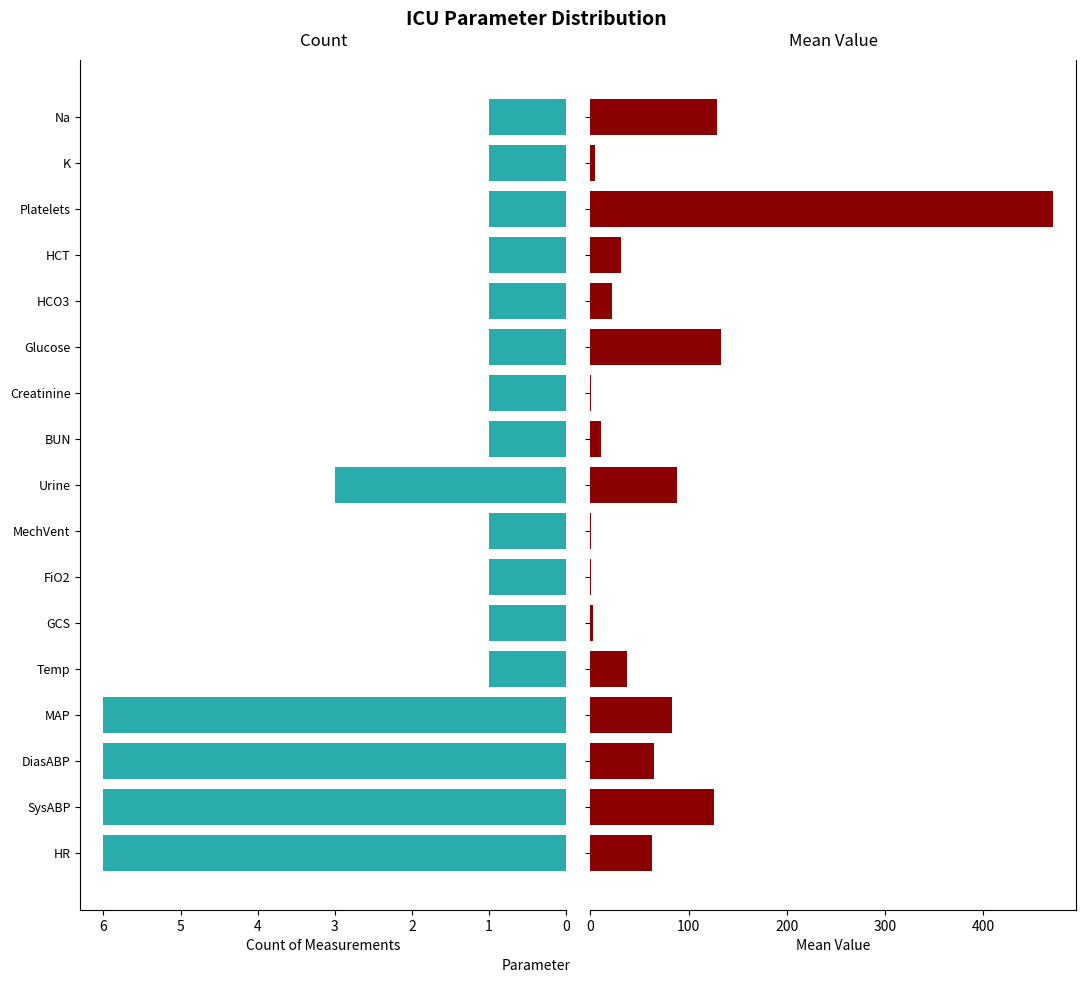

What is the smallest value displayed?

0.5